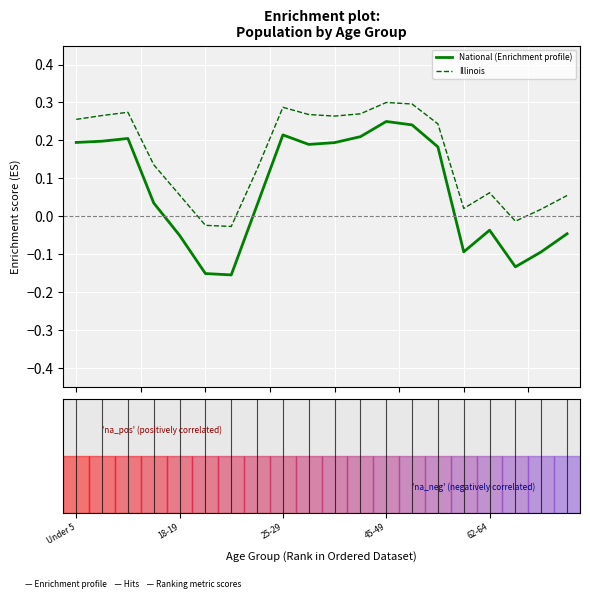

List the series in order of their peak value, highest first.

Illinois, National (Enrichment profile)